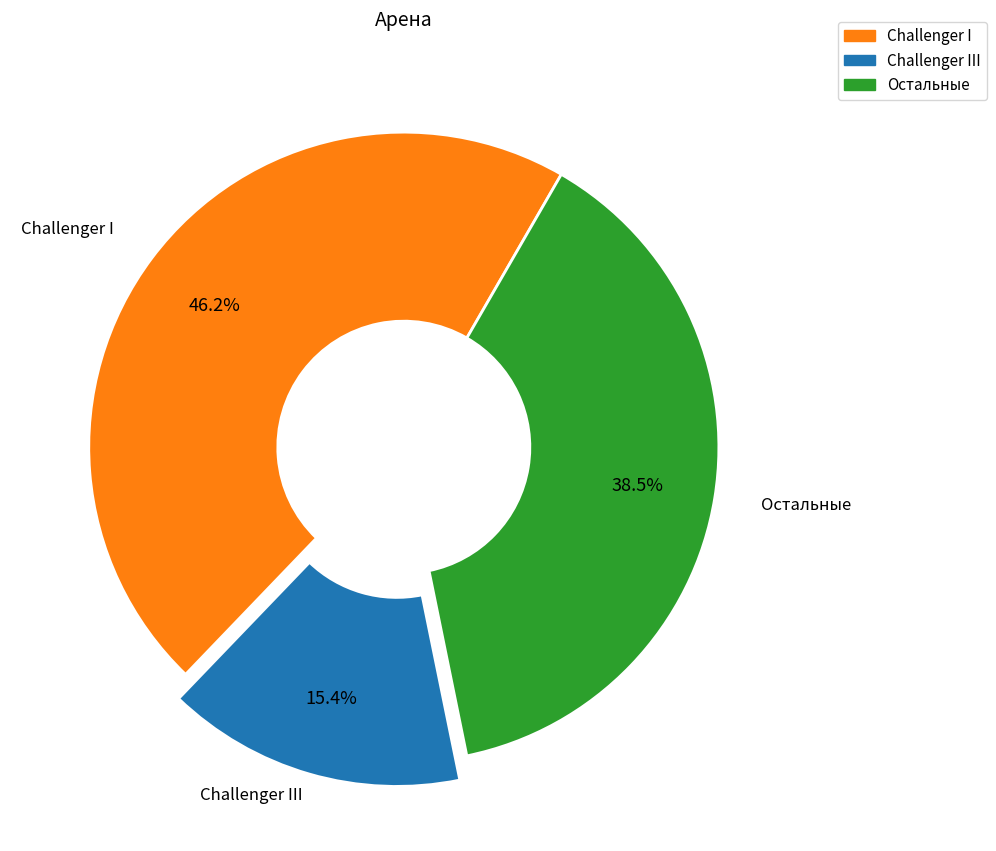

Is there any slice that represents more than half of the pie?

No